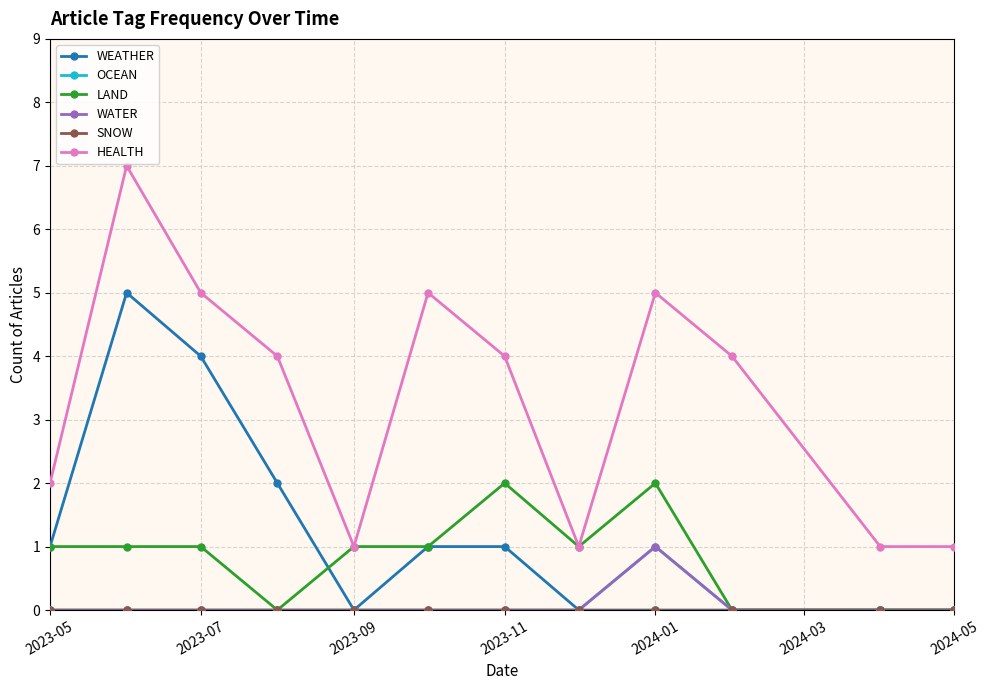

Count the number of data series in this chart.

6